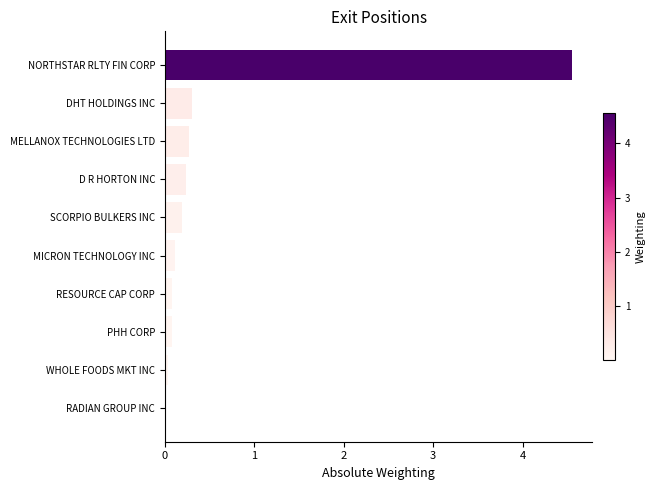

The chart shows a value of 0.0 at RADIAN GROUP INC. True or false?

True